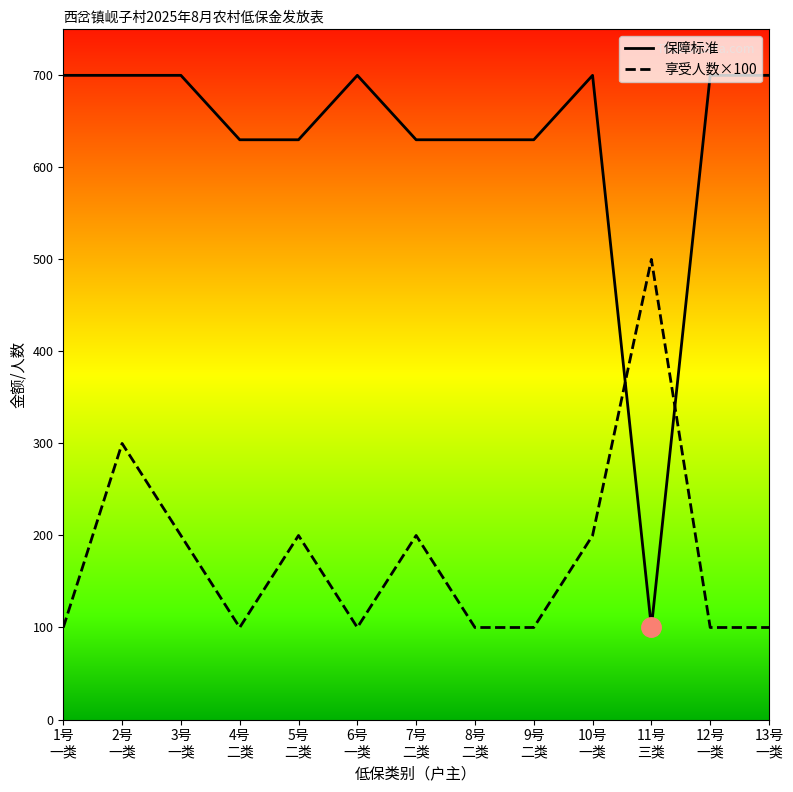

Reading left to right, list all the values displayed in this chart.

保障标准: 1号
一类=700	2号
一类=700	3号
一类=700	4号
二类=630	5号
二类=630	6号
一类=700	7号
二类=630	8号
二类=630	9号
二类=630	10号
一类=700	11号
三类=100	12号
一类=700	13号
一类=700
享受人数×100: 1号
一类=100	2号
一类=300	3号
一类=200	4号
二类=100	5号
二类=200	6号
一类=100	7号
二类=200	8号
二类=100	9号
二类=100	10号
一类=200	11号
三类=500	12号
一类=100	13号
一类=100